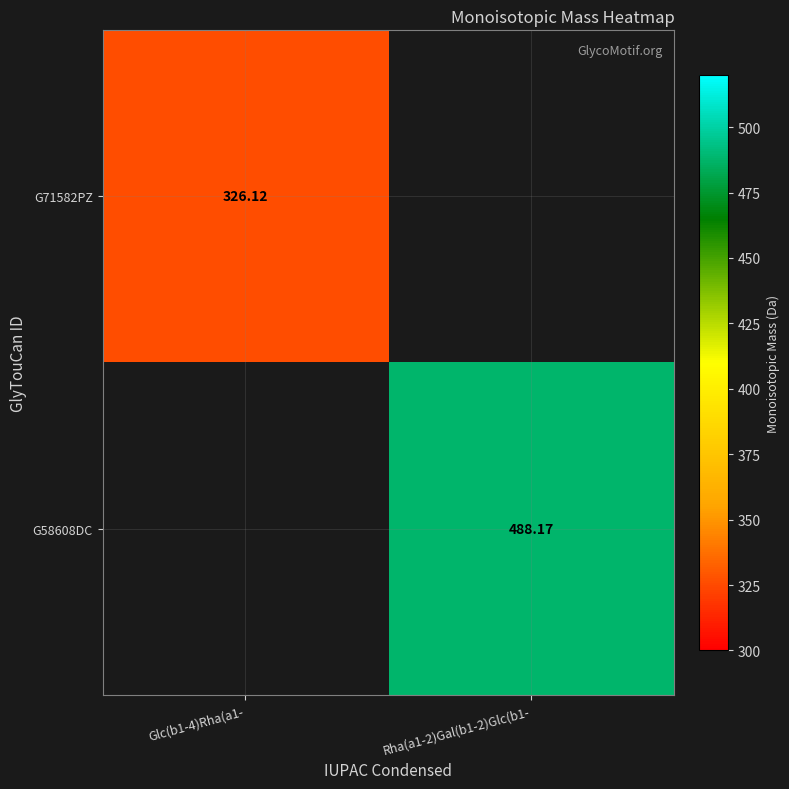

What is the lowest value of the G71582PZ series?

326.1